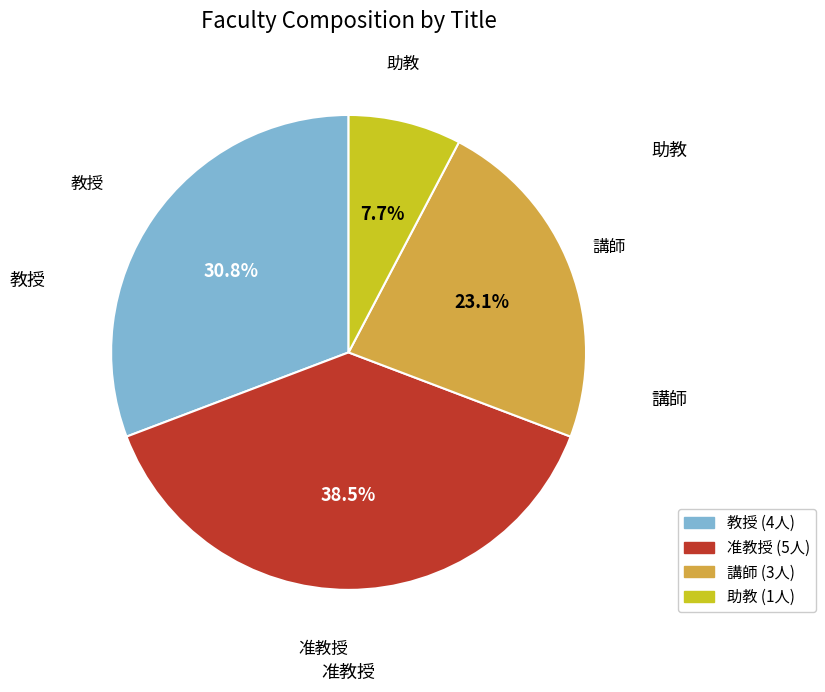

Does 准教授 represent more than half of the total?

No